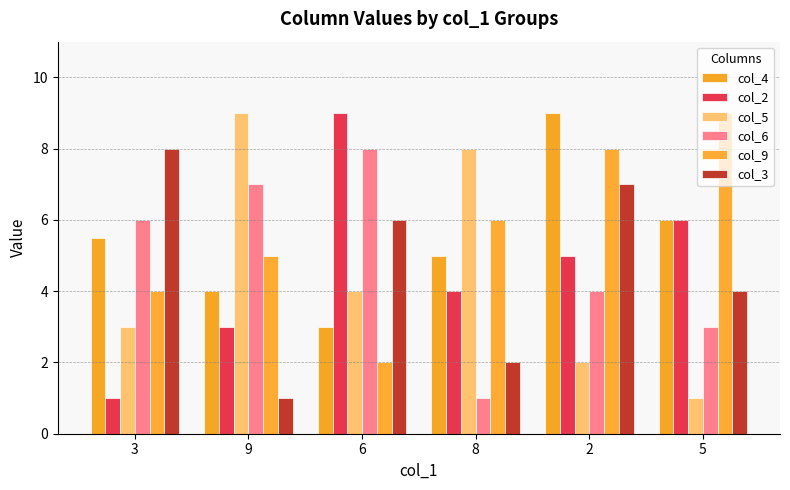

Reading left to right, extract all data points from this chart.

col_4: 5.5	4.0	3.0	5.0	9.0	6.0
col_2: 1.0	3.0	9.0	4.0	5.0	6.0
col_5: 3.0	9.0	4.0	8.0	2.0	1.0
col_6: 6.0	7.0	8.0	1.0	4.0	3.0
col_9: 4.0	5.0	2.0	6.0	8.0	9.0
col_3: 8.0	1.0	6.0	2.0	7.0	4.0